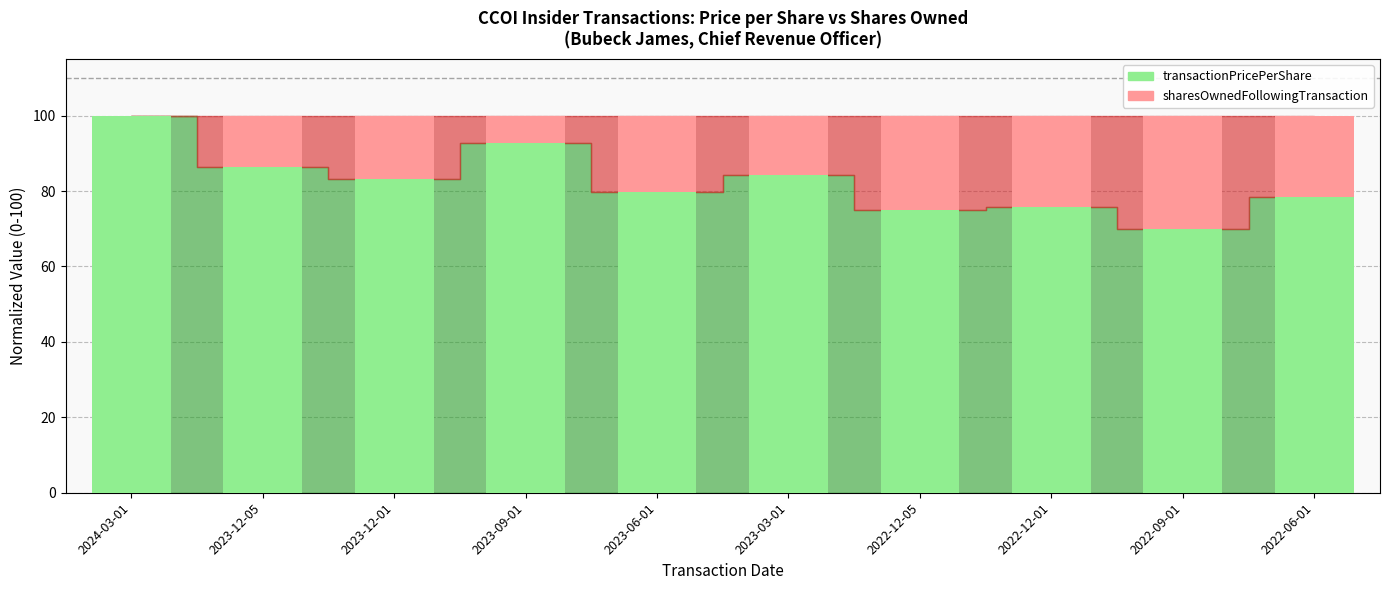

What is the total value across all series at 2022-12-01?

100.0